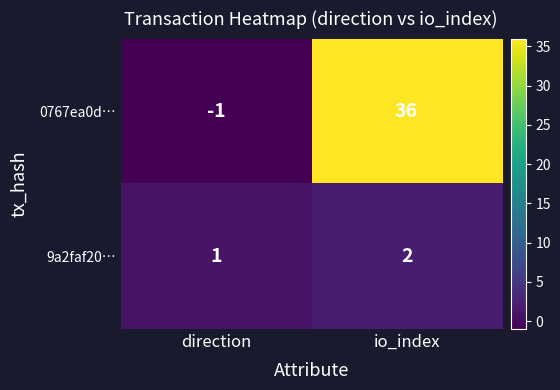

Reading left to right, transcribe all the data shown in this chart.

0767ea0d…: -1	36
9a2faf20…: 1	2